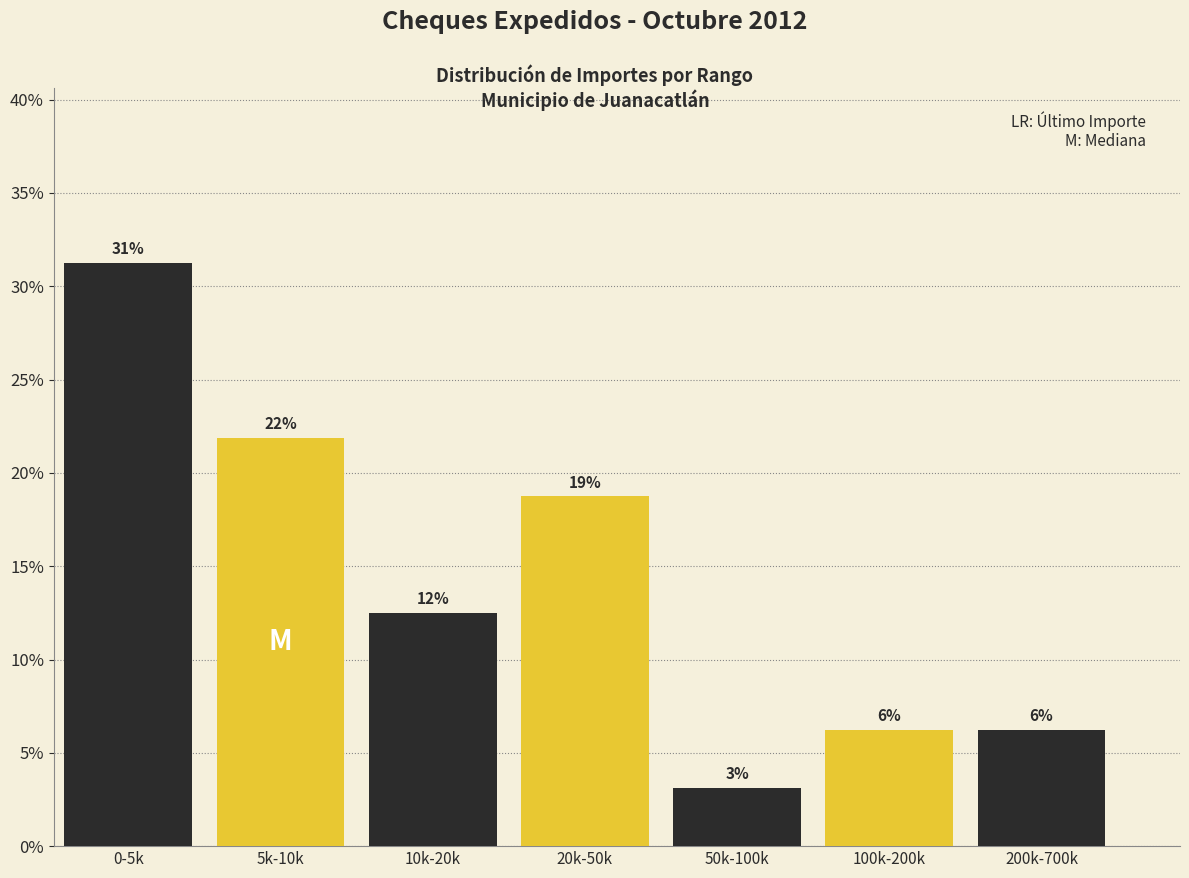

Does the chart contain any negative values?

No